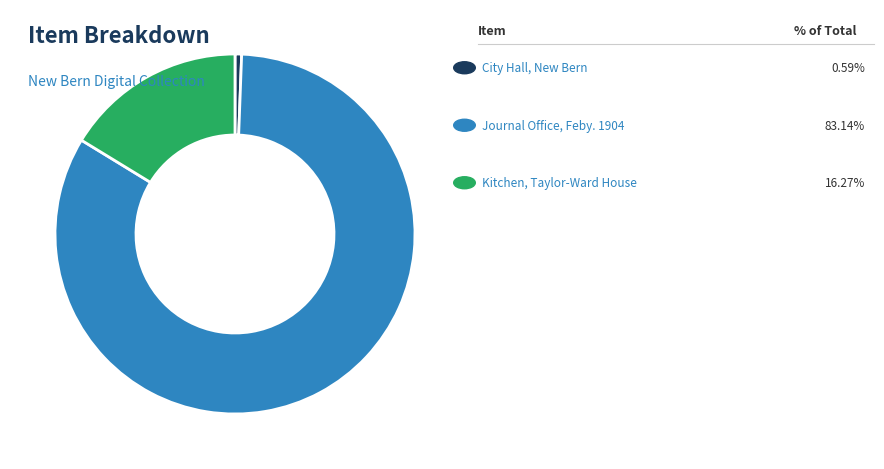

Is there a majority slice in this chart?

Yes